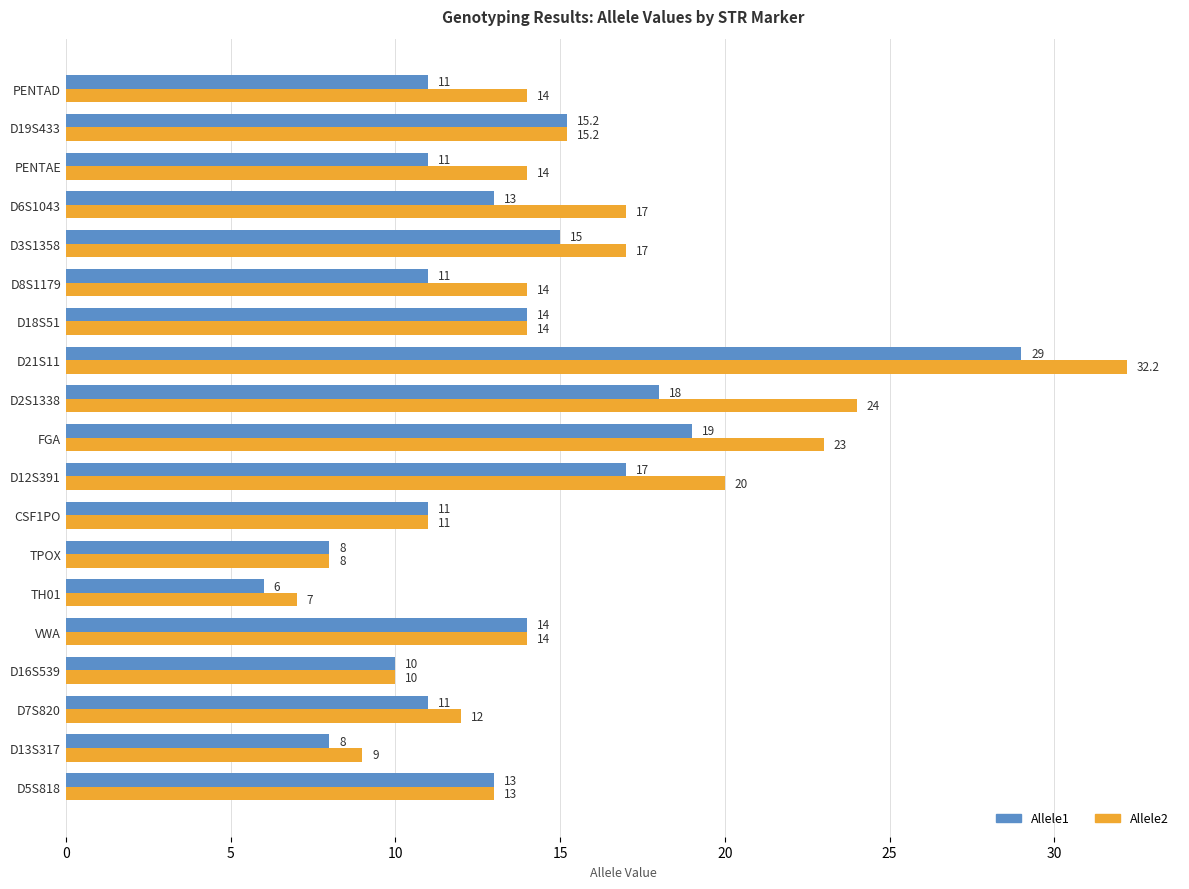

Which category has the lowest value in the Allele1 series?

TH01